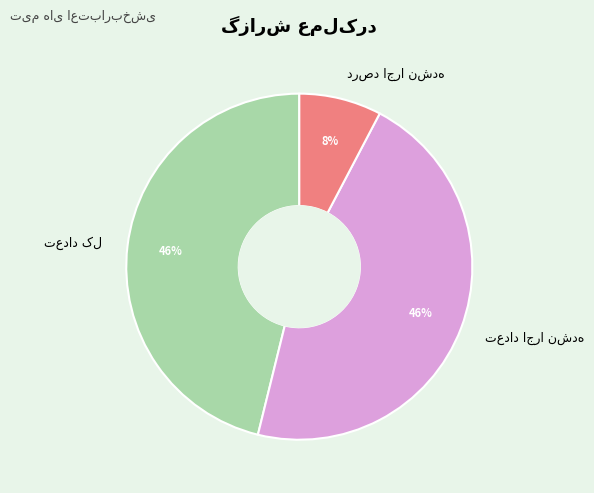

To the nearest percent, what is the average slice percentage?

33%